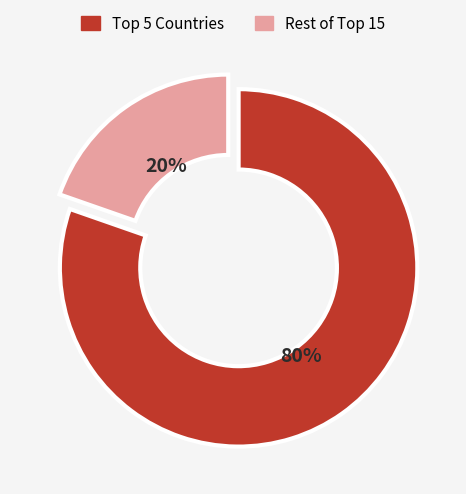

To the nearest percent, what is the average slice percentage?

50%